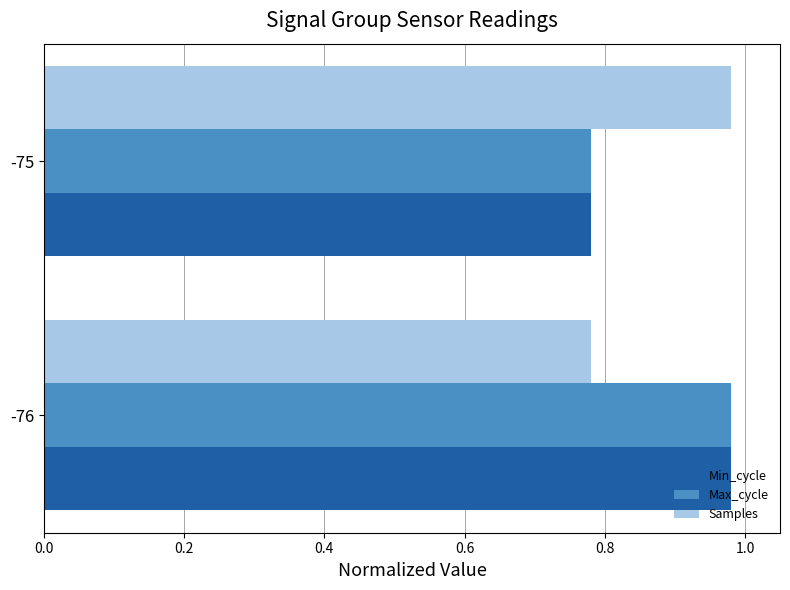

At which category is the sum across all series the highest?

-76